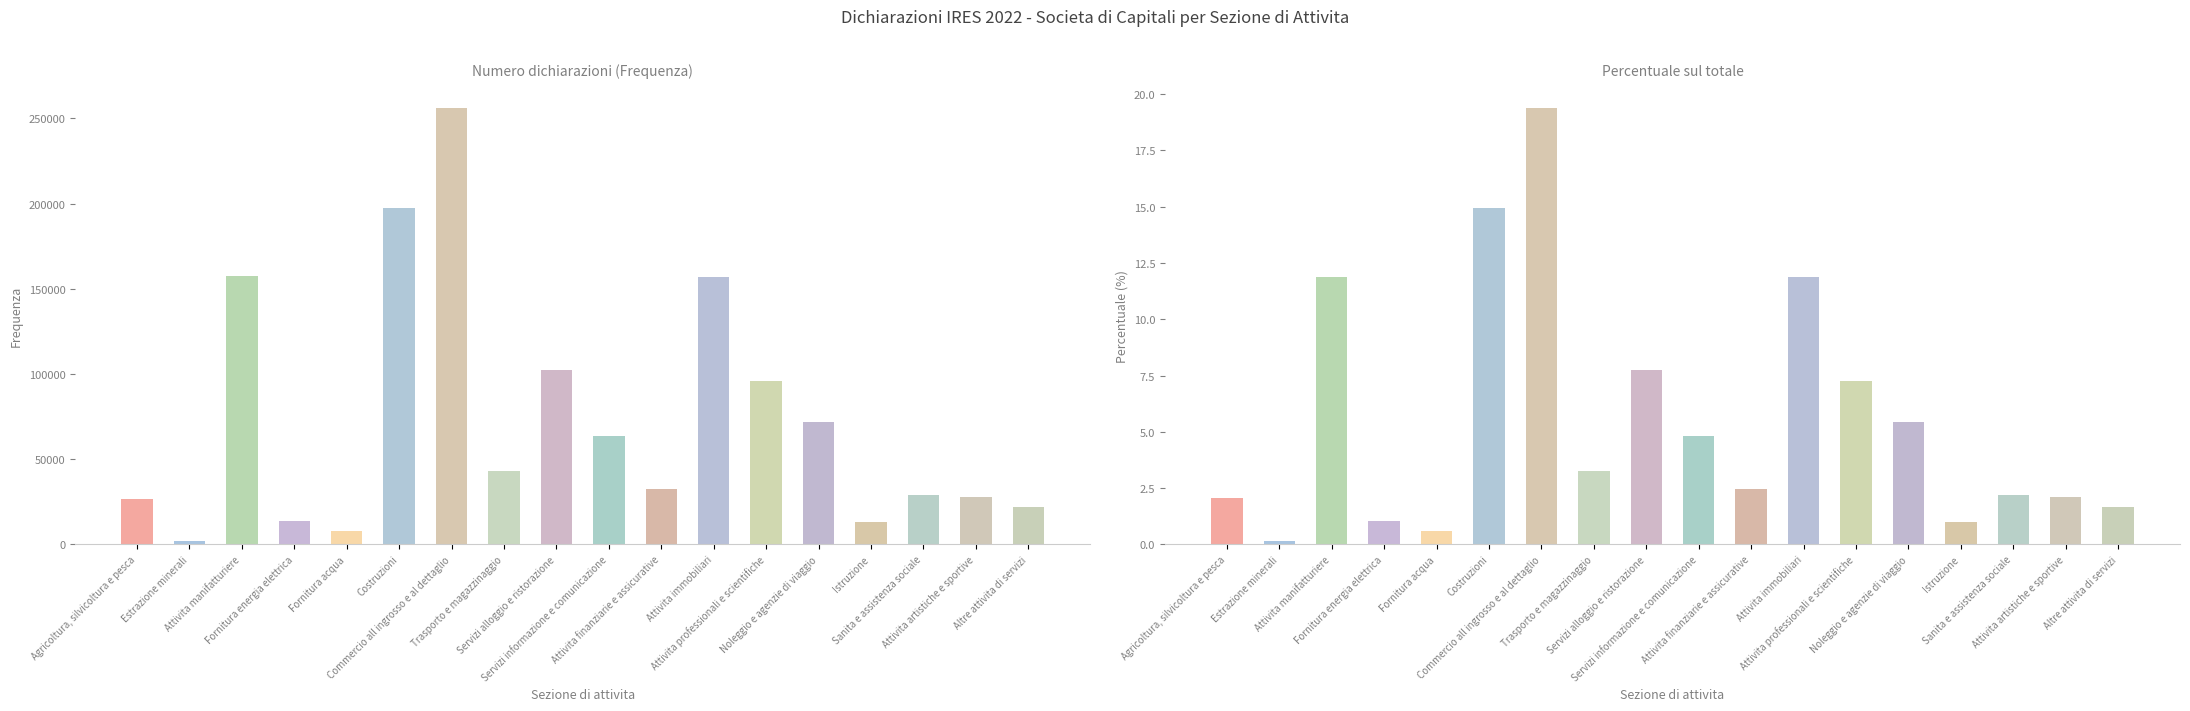

How many values in the Percentuale series exceed 3?

9